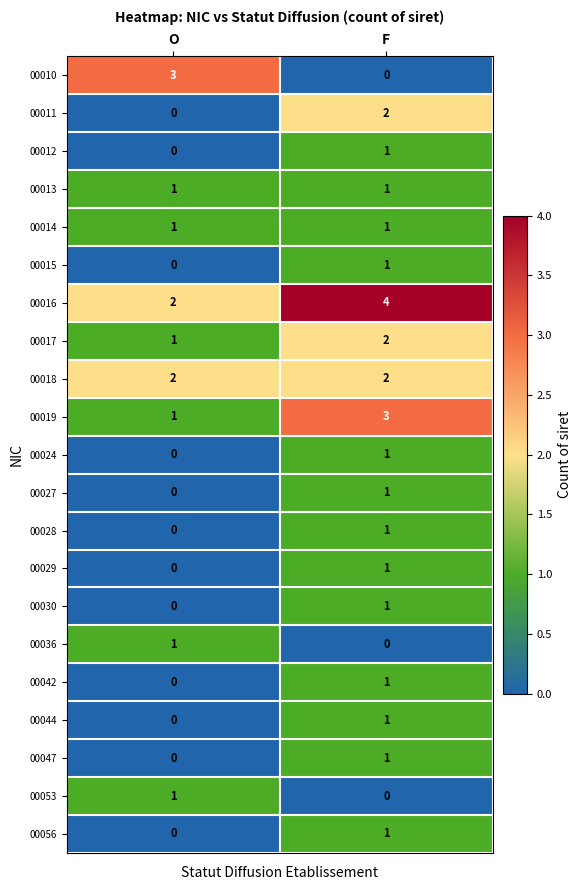

What is the total value across all series at F?

26